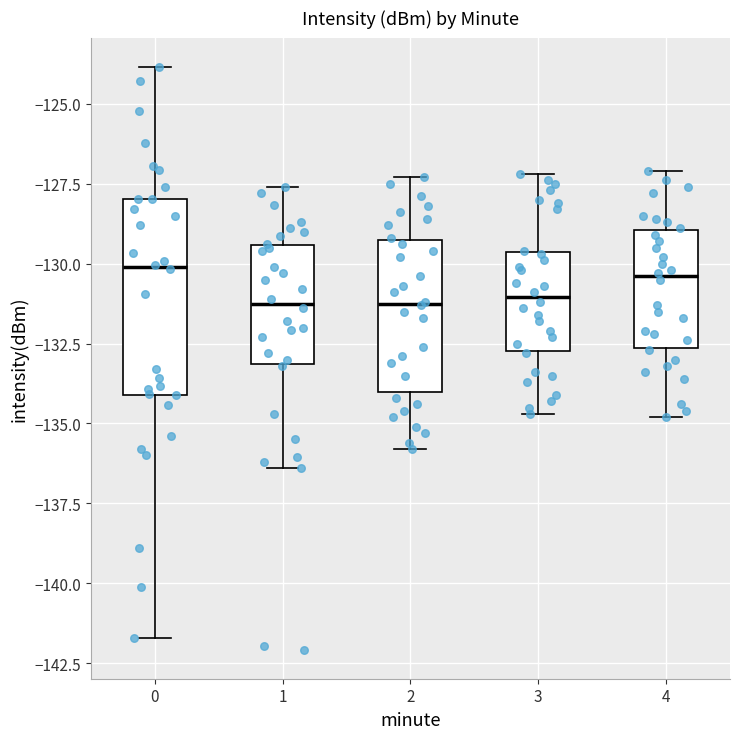

Reading left to right, read every box against the y-axis: the position of its median line, the range the box covers, and the ends of its whiskers. The values are not printed on the chart, so give them approximately, as read against the axis.

0: median -130.0, box -134.0 to -128.0, whiskers -141.5 to -124.0
1: median -131.0, box -133.0 to -129.5, whiskers -136.5 to -127.5
2: median -131.0, box -134.0 to -129.0, whiskers -136.0 to -127.5
3: median -131.0, box -132.5 to -129.5, whiskers -134.5 to -127.0
4: median -130.5, box -132.5 to -129.0, whiskers -135.0 to -127.0